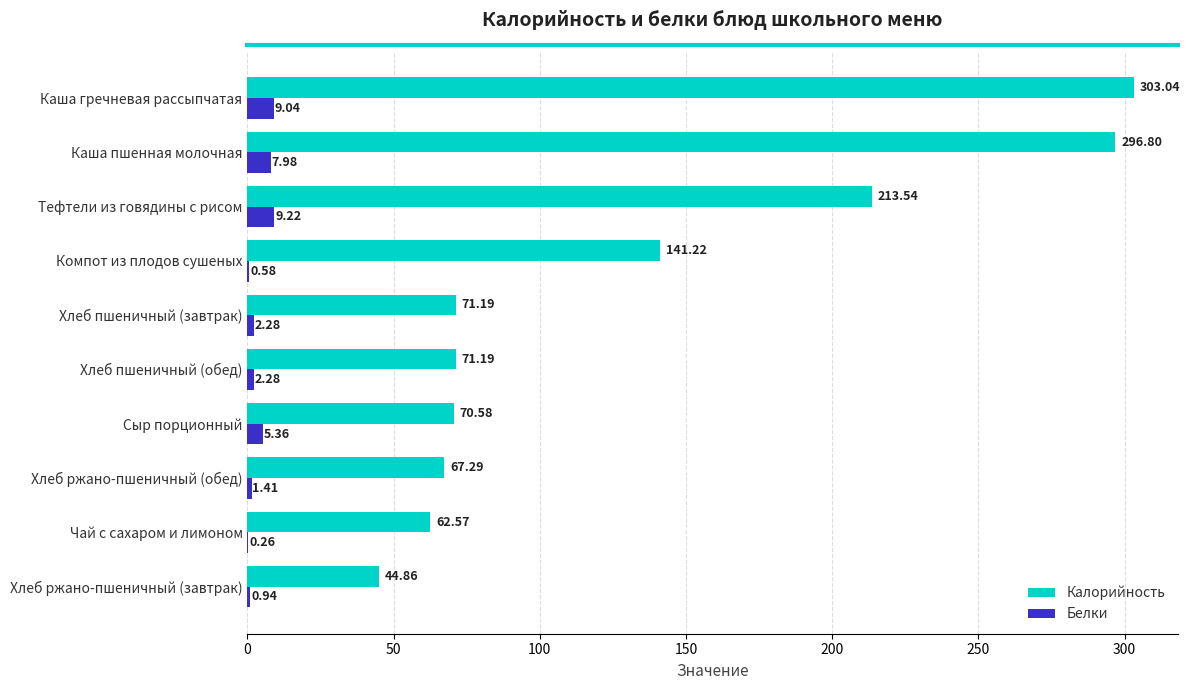

Which series changed the most between Чай с сахаром и лимоном and Компот из плодов сушеных?

Калорийность